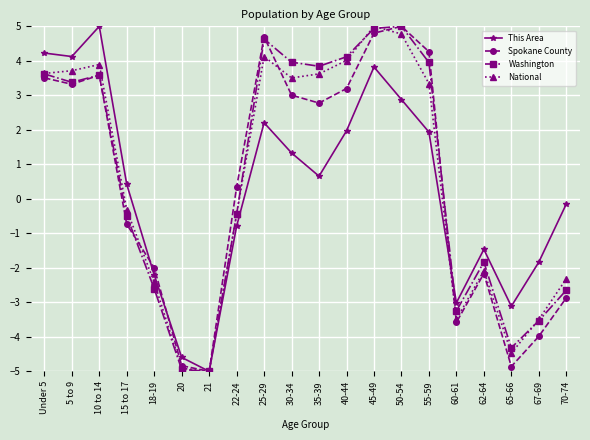

True or false: Spokane County has more than 0 interior local peaks.

True